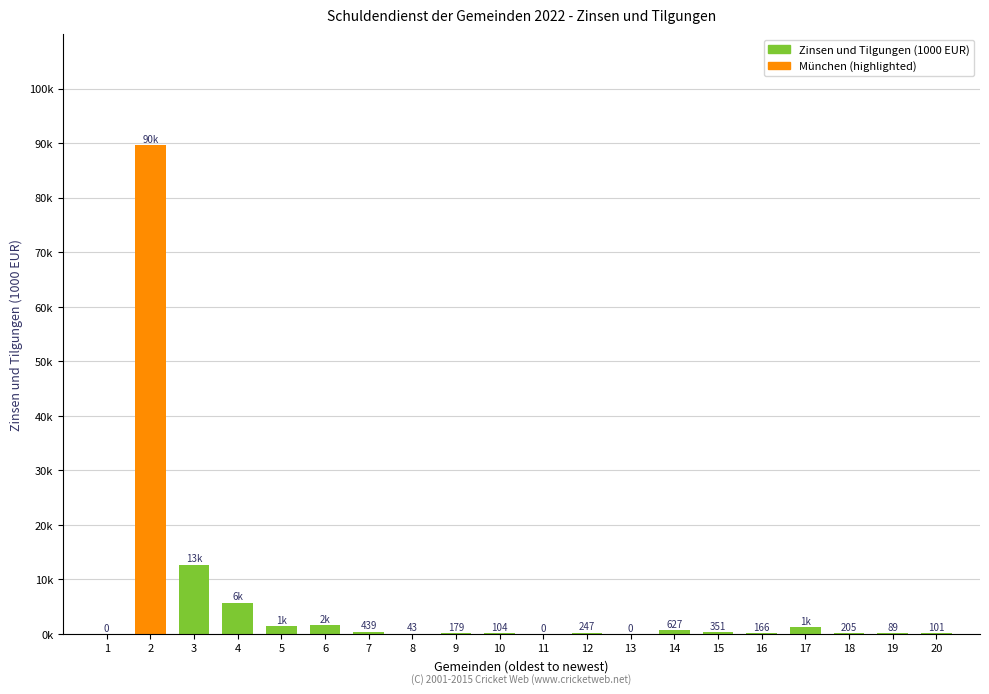

Between 19 and 10, which is larger?

10